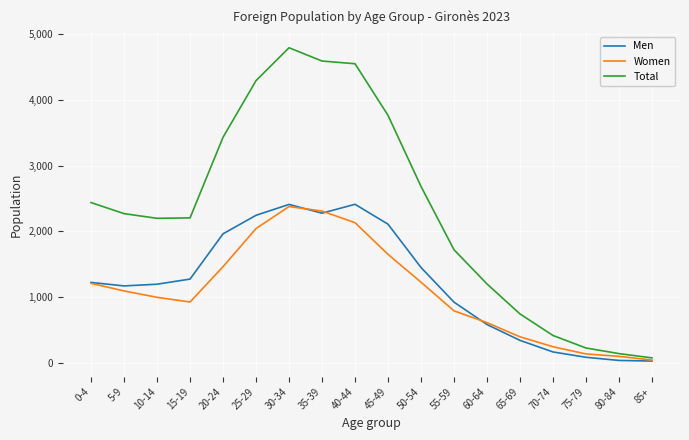

What are all the series names shown in the legend?

Men, Women, Total